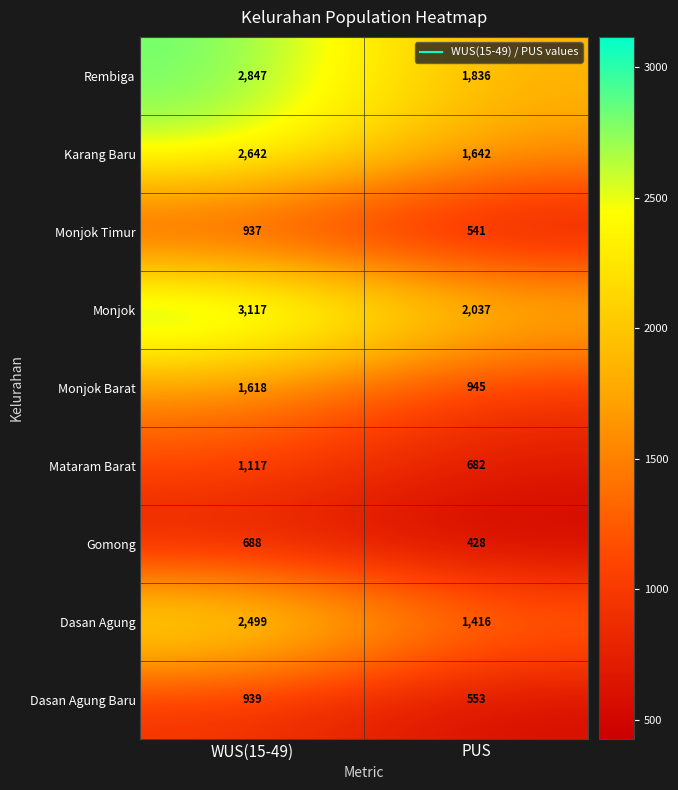

Is the value of Monjok Timur at WUS(15-49) greater than the value of Monjok Barat at PUS?

No